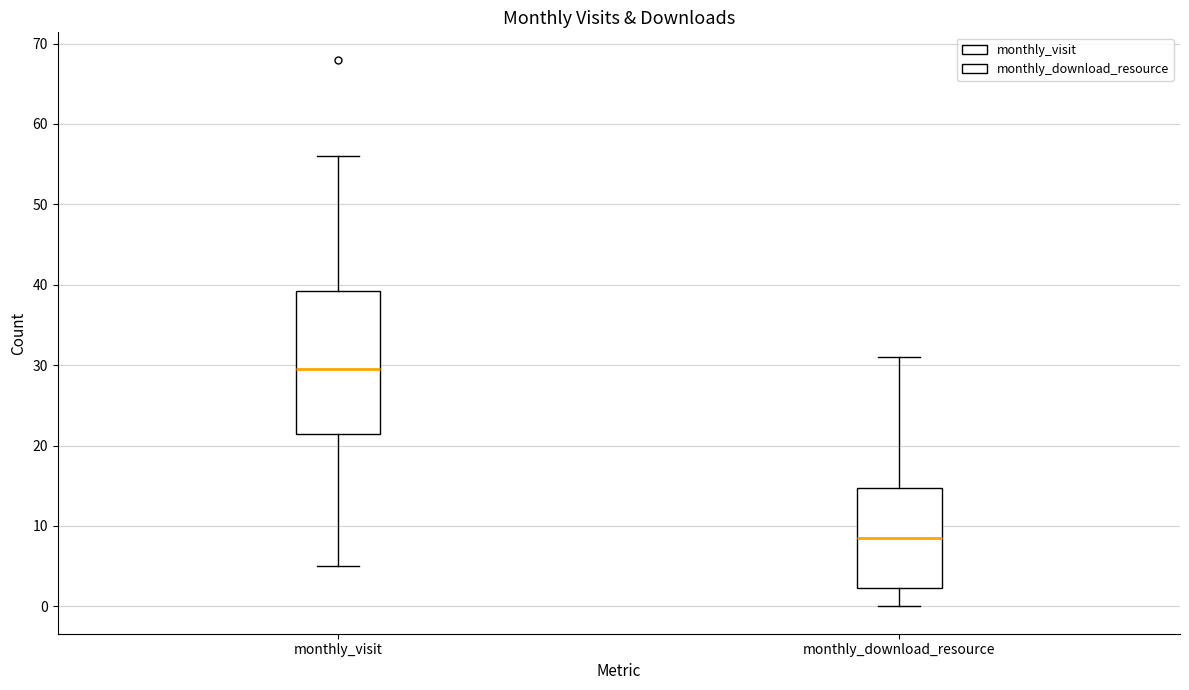

Where is the lower edge of the box for monthly_download_resource on the y-axis? The values are not printed on the chart, so give them approximately, as read against the axis.

2